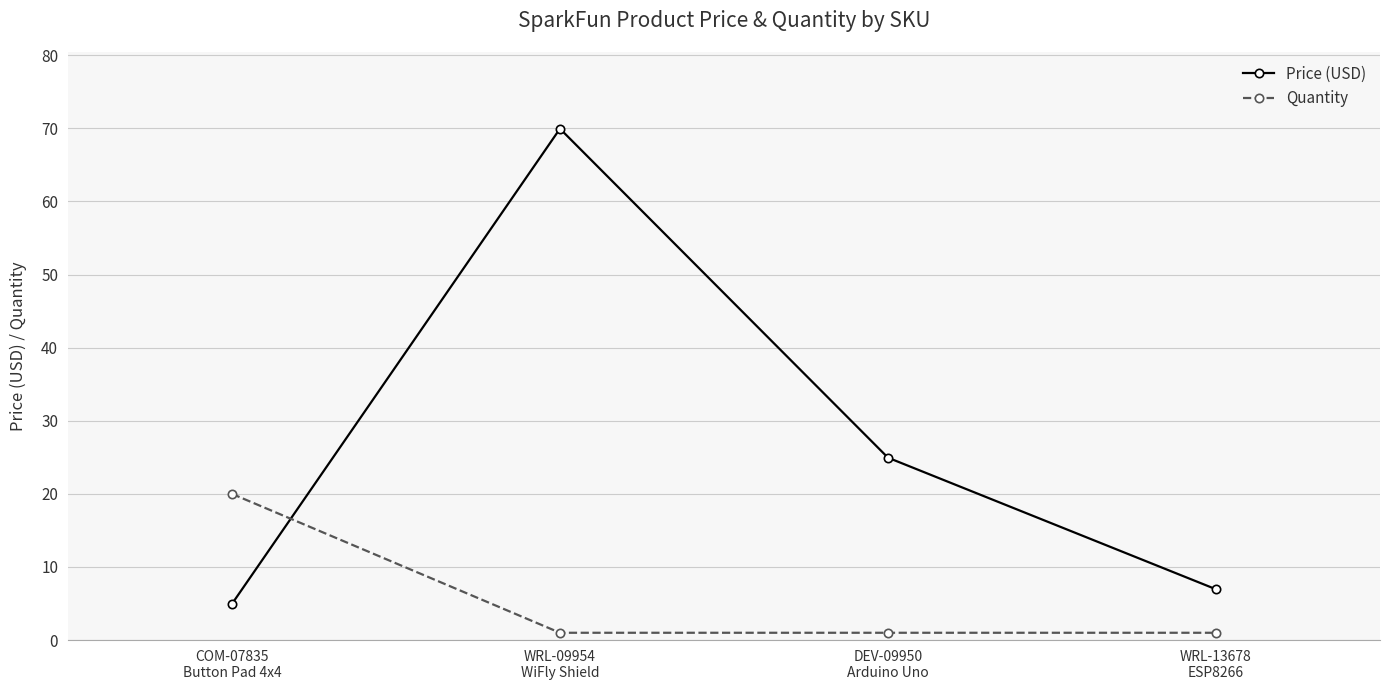

What is the value of the Quantity point at the 2nd from the left?

1.0